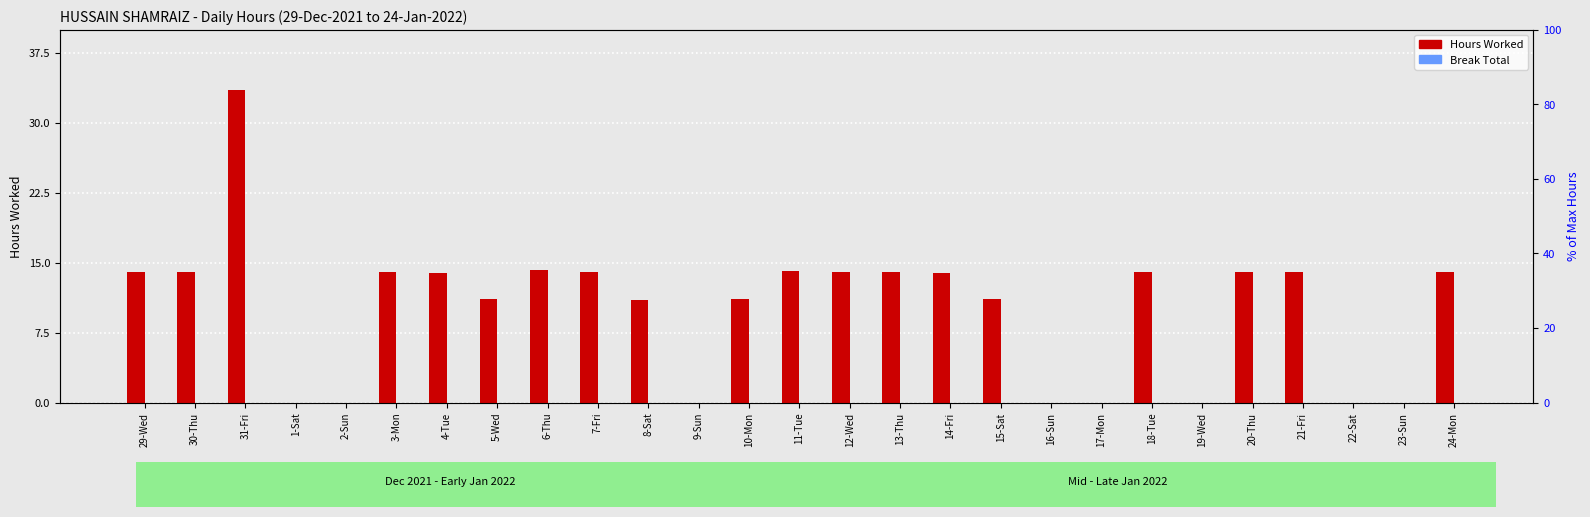

Read the Hours Worked value at 3-Mon.

14.0